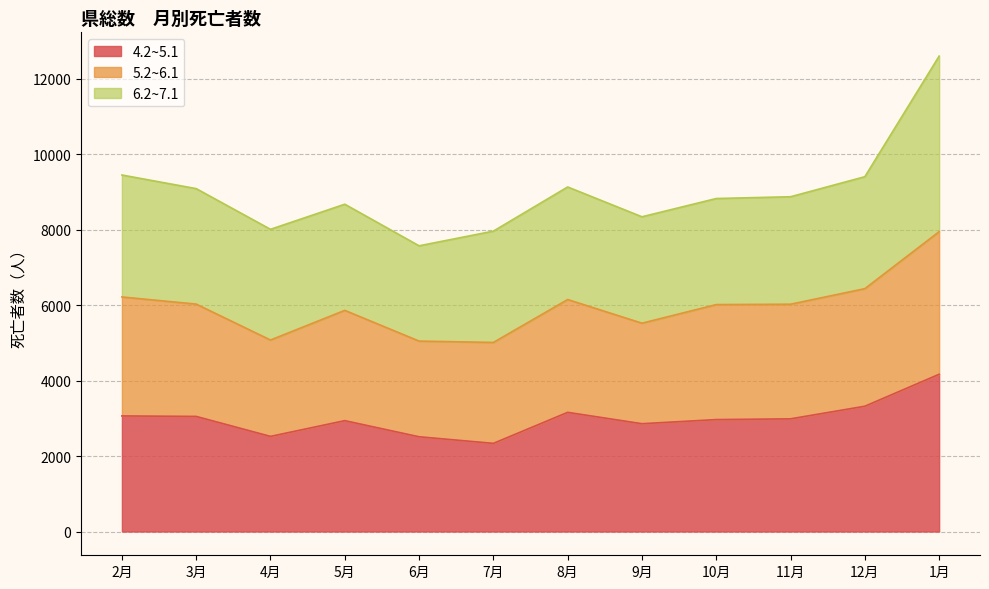

At which category is the sum across all series the highest?

1月